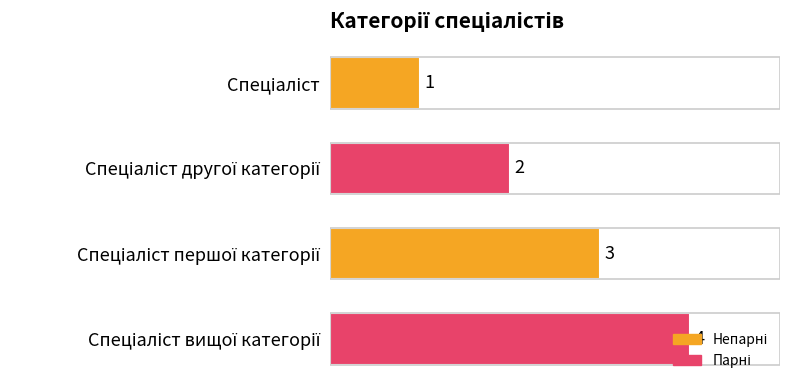

What is the value of the 3rd bar from the top?

3